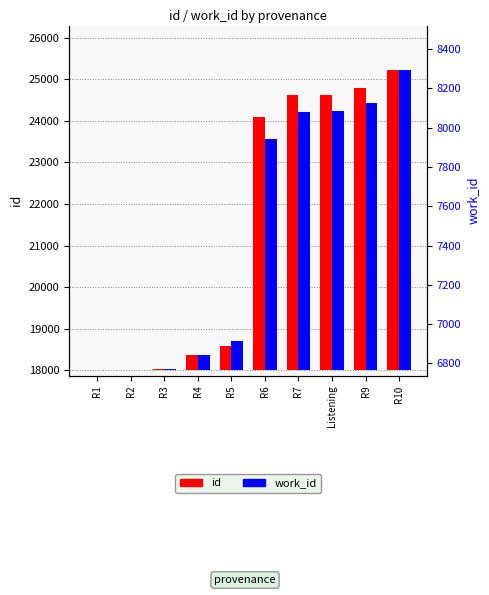

True or false: id has a value of 191 at R4.

False